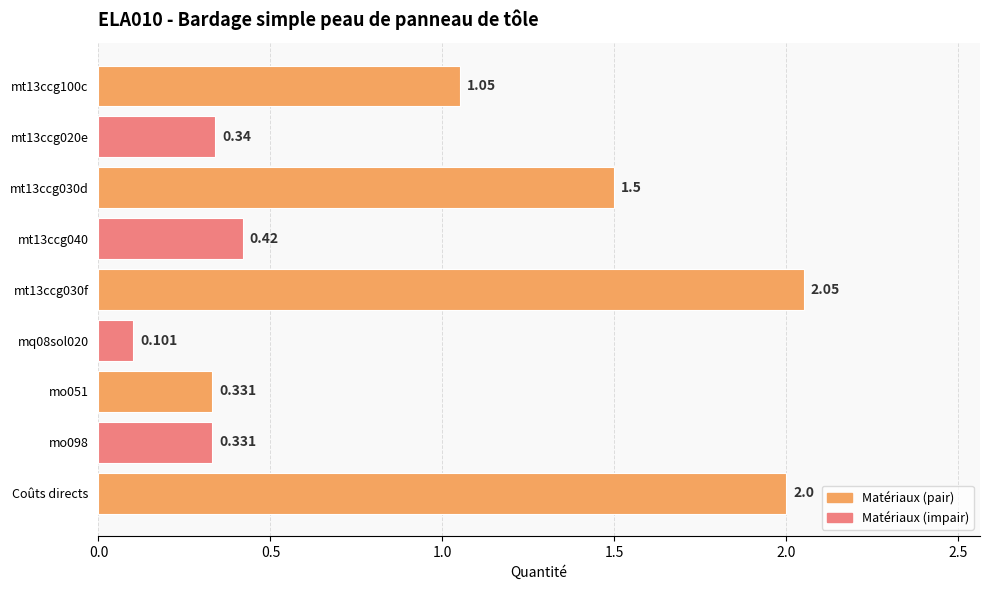

What is the label of the 9th bar from the top?

Coûts directs